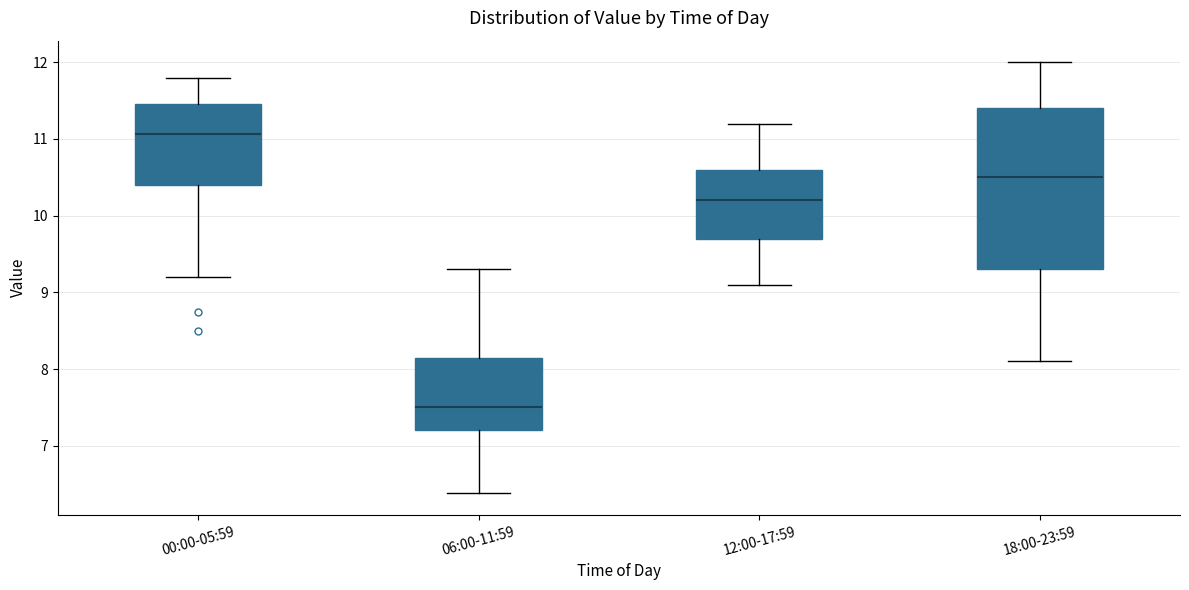

Reading left to right, read every box against the y-axis: the position of its median line, the range the box covers, and the ends of its whiskers. The values are not printed on the chart, so give them approximately, as read against the axis.

00:00-05:59: median 11.1, box 10.4 to 11.5, whiskers 9.2 to 11.8
06:00-11:59: median 7.5, box 7.2 to 8.2, whiskers 6.4 to 9.3
12:00-17:59: median 10.2, box 9.7 to 10.6, whiskers 9.1 to 11.2
18:00-23:59: median 10.5, box 9.3 to 11.4, whiskers 8.1 to 12.0